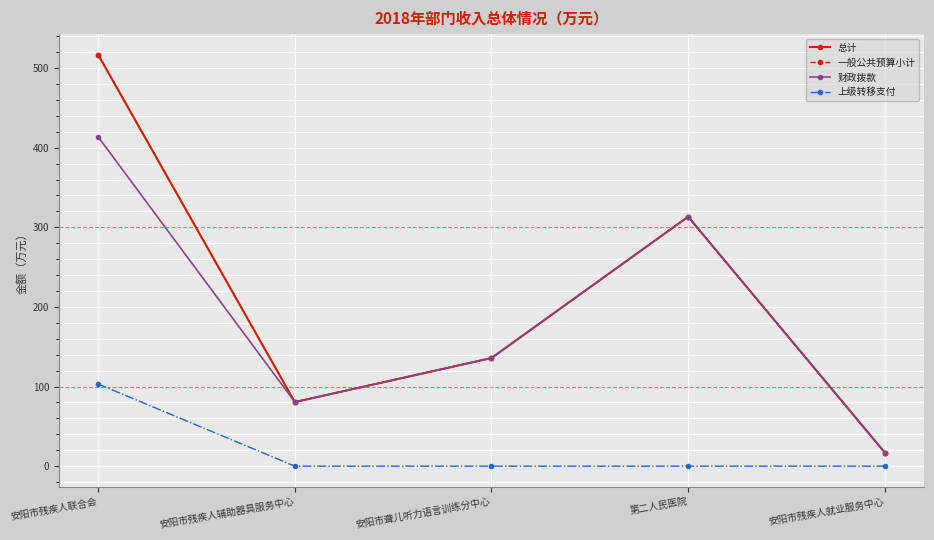

Reading left to right, list all the values displayed in this chart.

总计: 安阳市残疾人联合会=516.8	安阳市残疾人辅助器具服务中心=80.5	安阳市聋儿听力语言训练分中心=135.8	第二人民医院=313.3	安阳市残疾人就业服务中心=17.1
一般公共预算小计: 安阳市残疾人联合会=516.8	安阳市残疾人辅助器具服务中心=80.5	安阳市聋儿听力语言训练分中心=135.8	第二人民医院=313.3	安阳市残疾人就业服务中心=17.1
财政拨款: 安阳市残疾人联合会=413.6	安阳市残疾人辅助器具服务中心=80.5	安阳市聋儿听力语言训练分中心=135.8	第二人民医院=313.3	安阳市残疾人就业服务中心=17.1
上级转移支付: 安阳市残疾人联合会=103.2	安阳市残疾人辅助器具服务中心=0.0	安阳市聋儿听力语言训练分中心=0.0	第二人民医院=0.0	安阳市残疾人就业服务中心=0.0